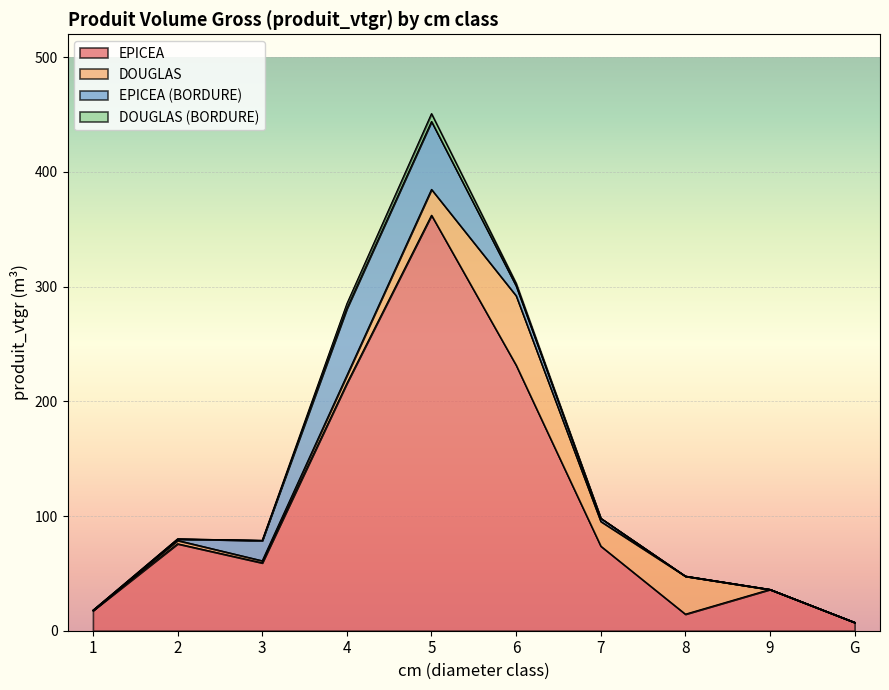

How many lines are shown in the chart?

4